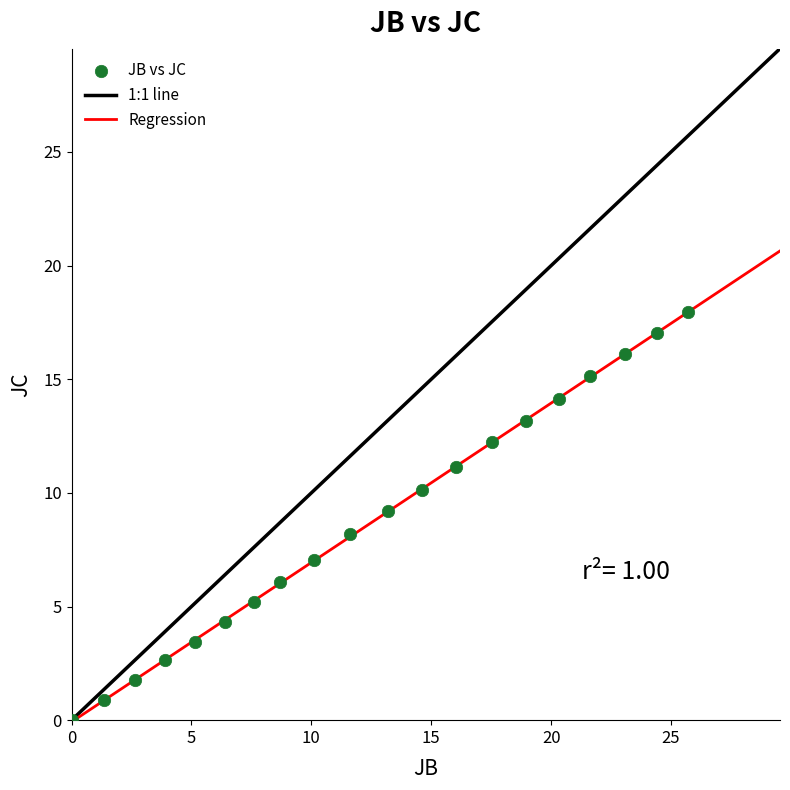

What is the range of X values (max minus min)?

25.7